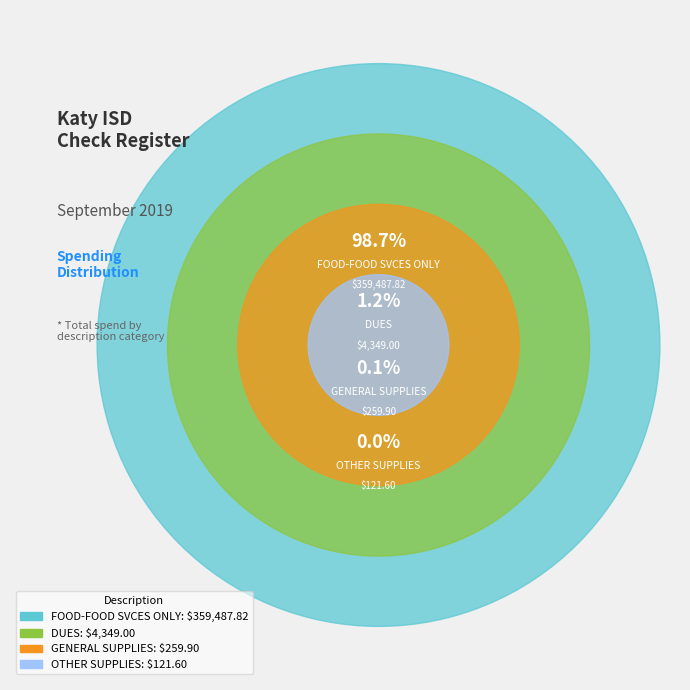

To the nearest percent, what is the combined percentage of FOOD-FOOD SVCES ONLY and GENERAL SUPPLIES?

99%